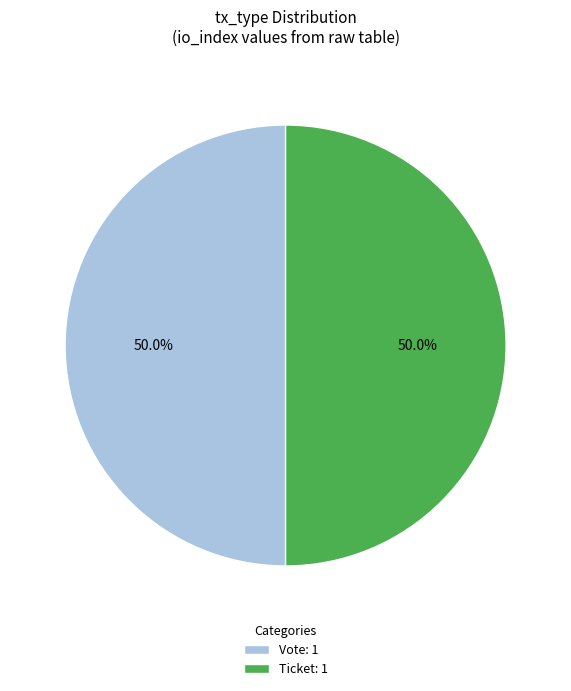

Is the sum of Vote and Ticket greater than half?

Yes